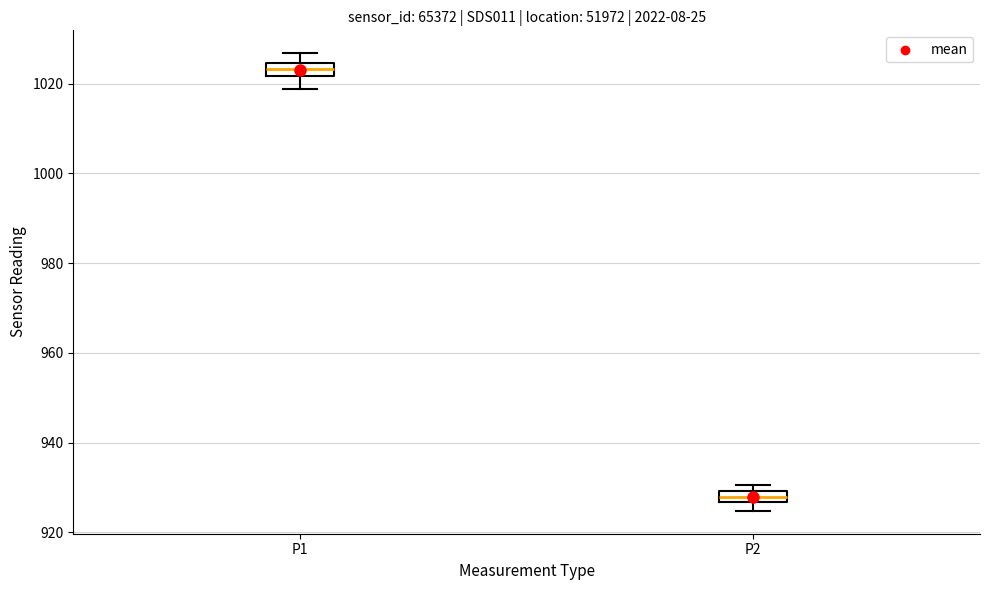

Which box has the lowest median line?

P2